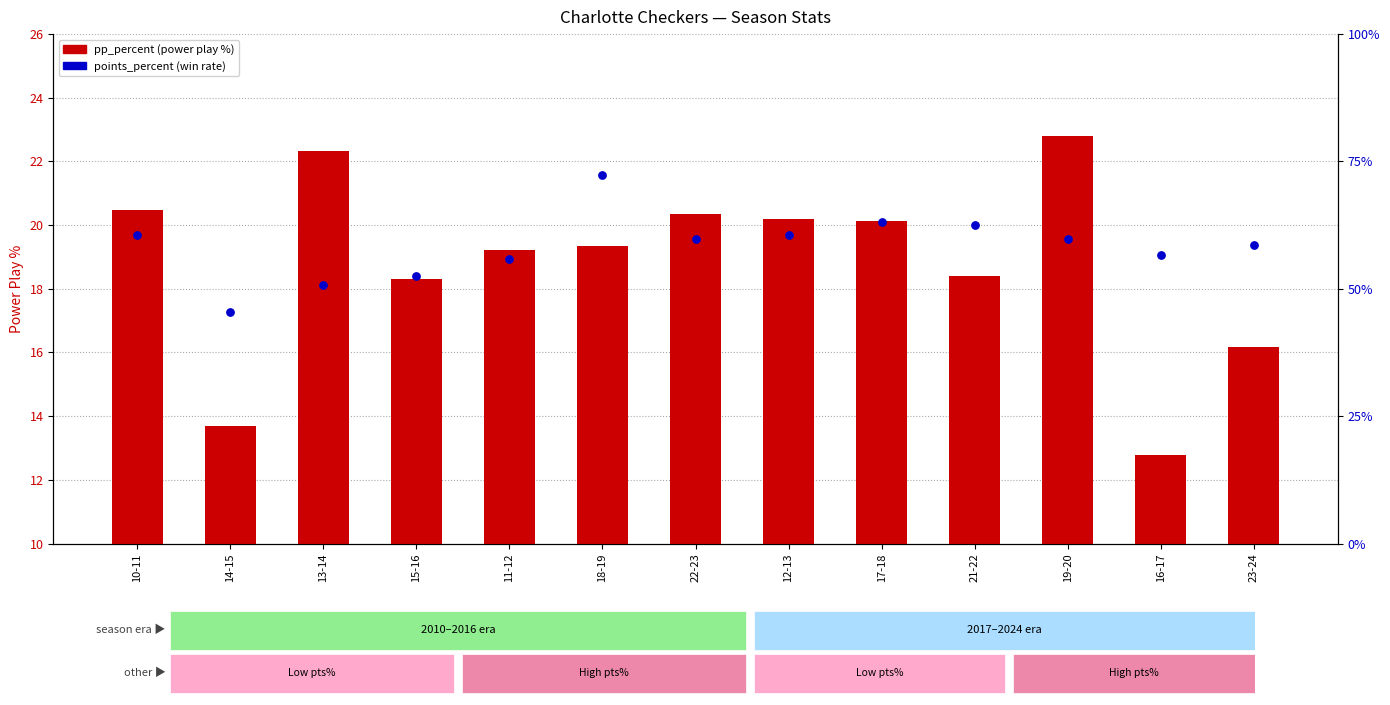

Which series has the largest total across all categories?

pp_percent (power play %)